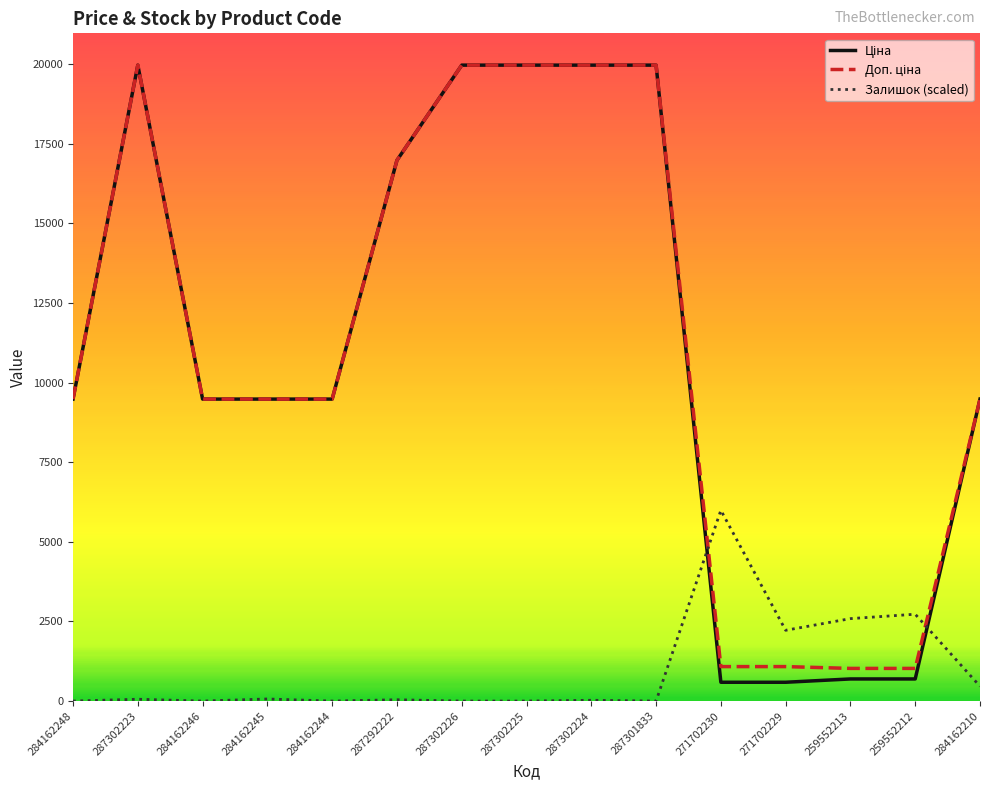

Is it true that Залишок (scaled) equals 3804.4 at 259552213?

False